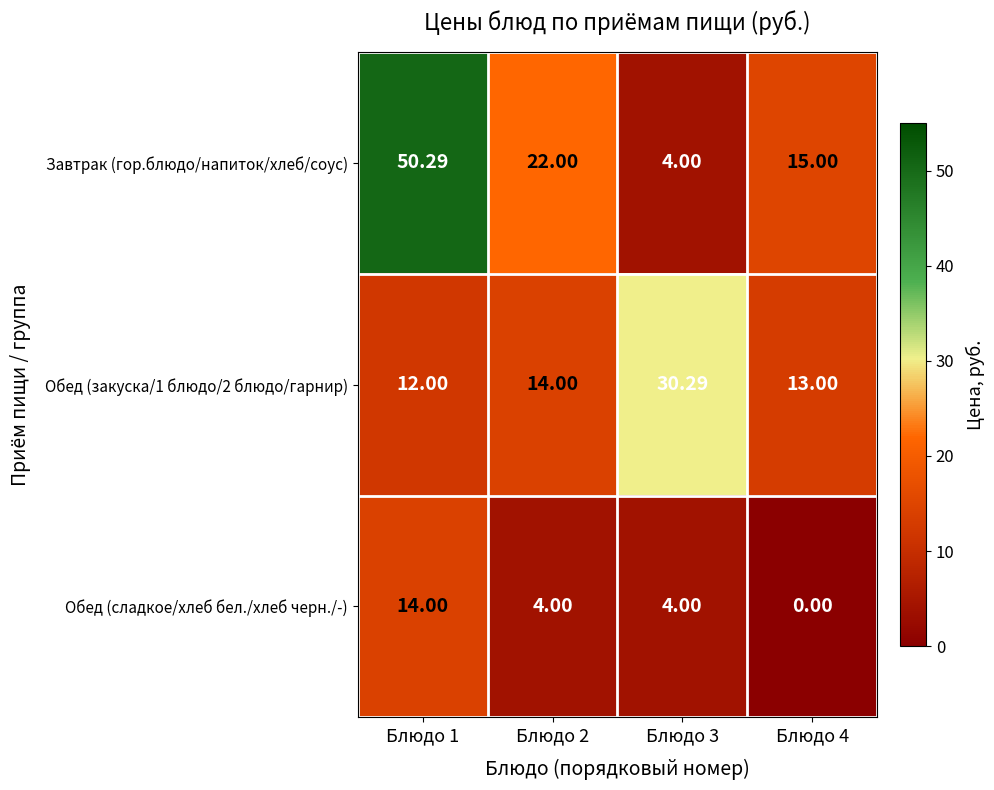

Which series has the largest total across all categories?

Завтрак (гор.блюдо/напиток/хлеб/соус)